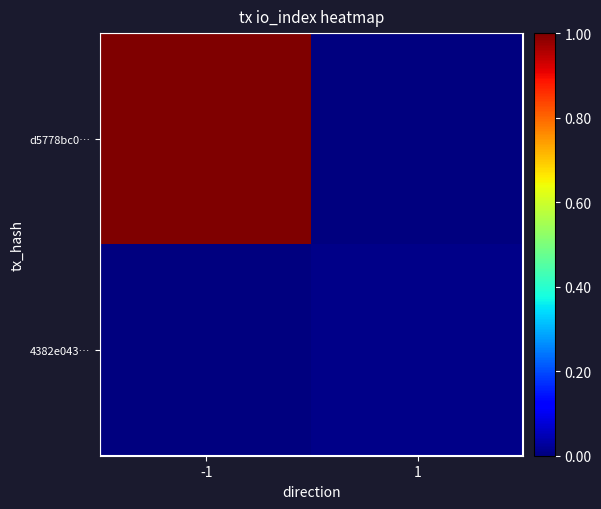

Between -1 and 1, which series saw the biggest shift?

d5778bc0…